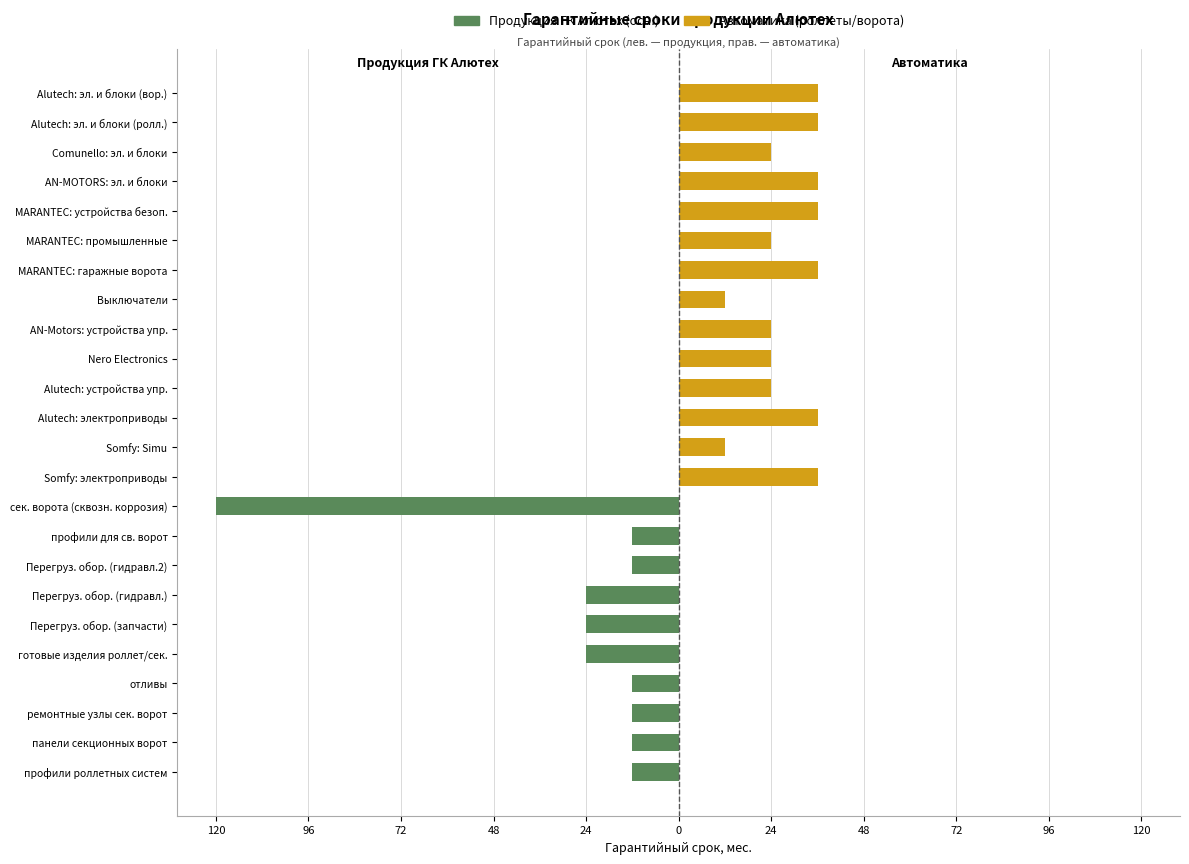

How many positive values does the Автоматика (роллеты/ворота) series have?

14